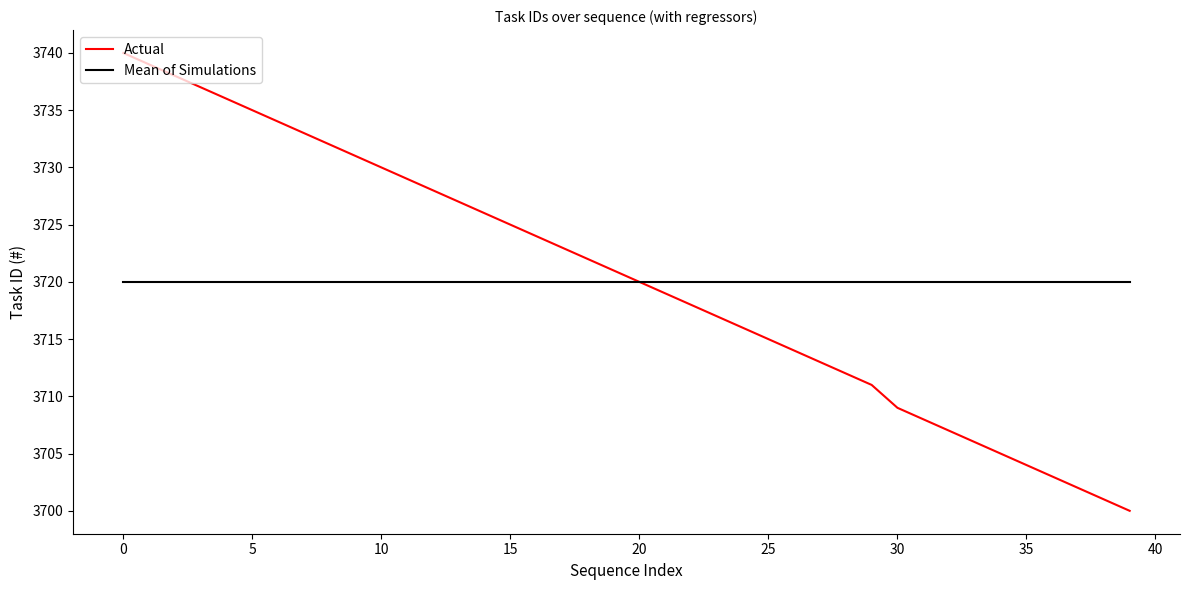

What is the smallest value displayed?

3700